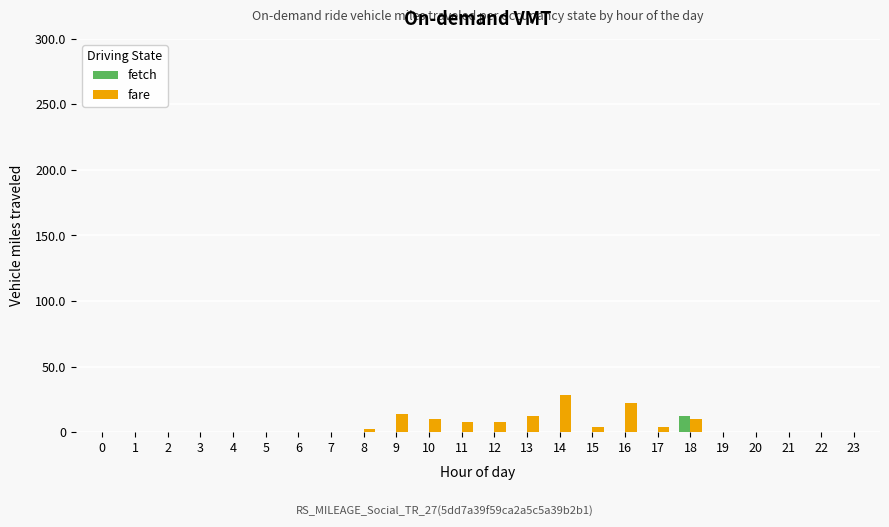

Which series has the largest total across all categories?

fare